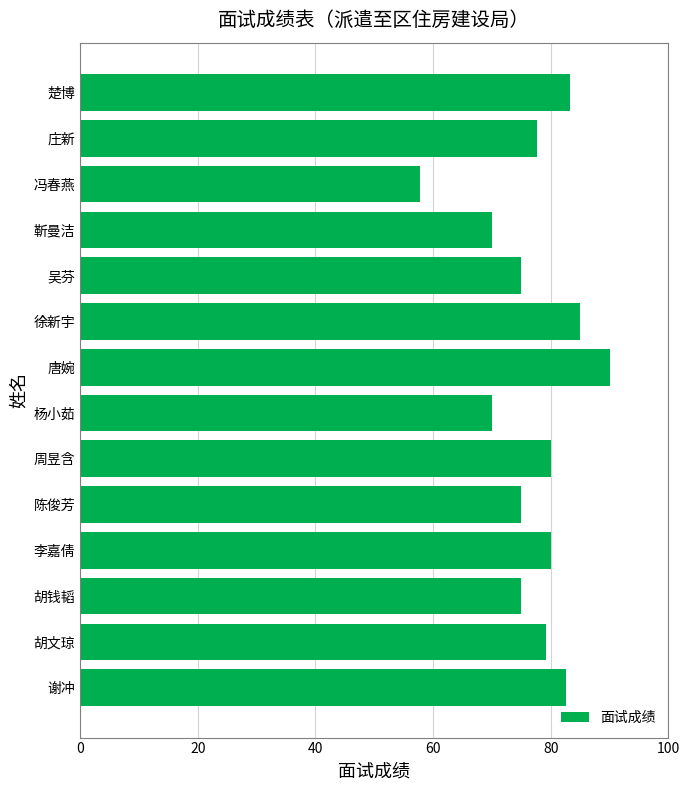

Is it true that the value at 冯春燕 is 87.3?

False